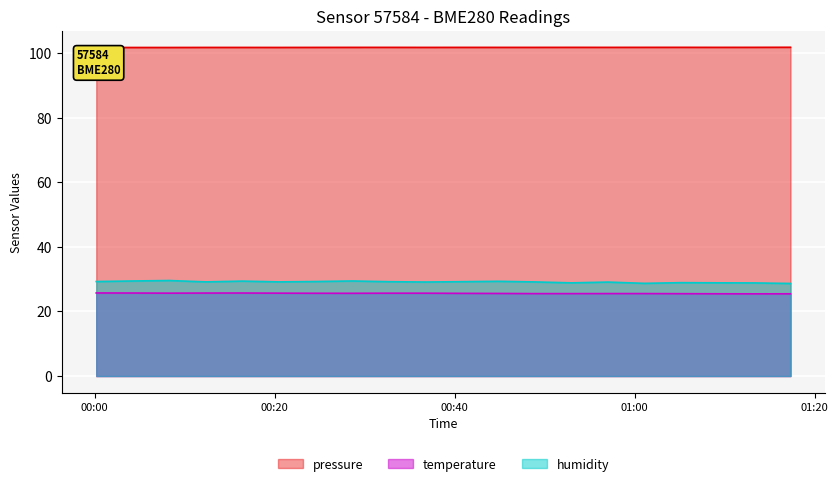

At which label does temperature reach its minimum?

2023-12-20T01:13:15